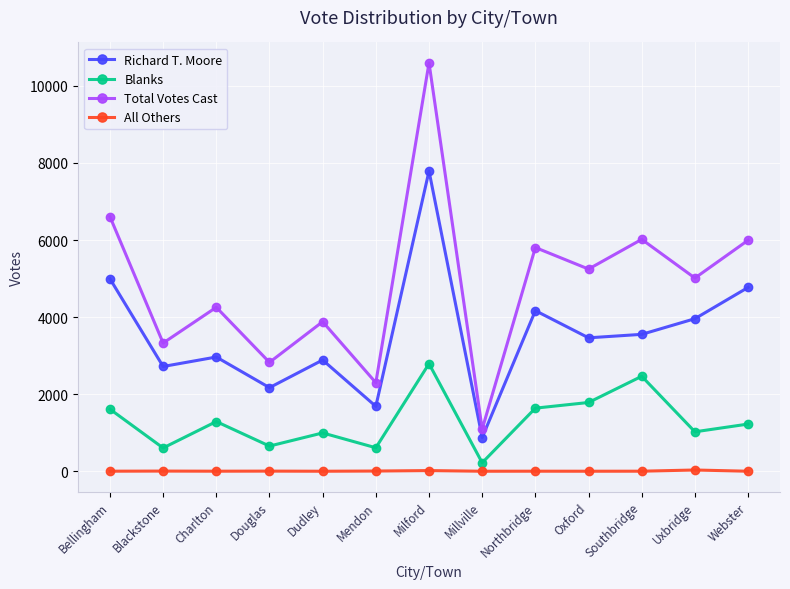

In Total Votes Cast, how many points are higher than both neighbors (excluding endpoints)?

5